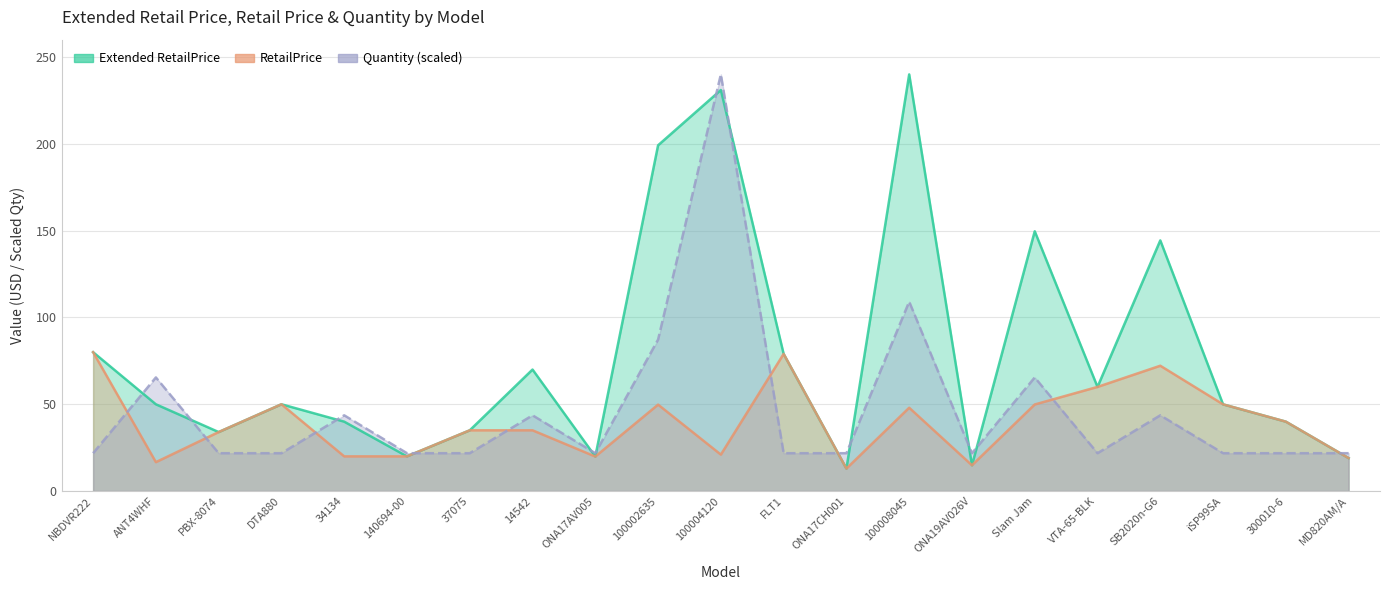

What is the sum of the Quantity values at 140694-00 and Slam Jam?

87.3